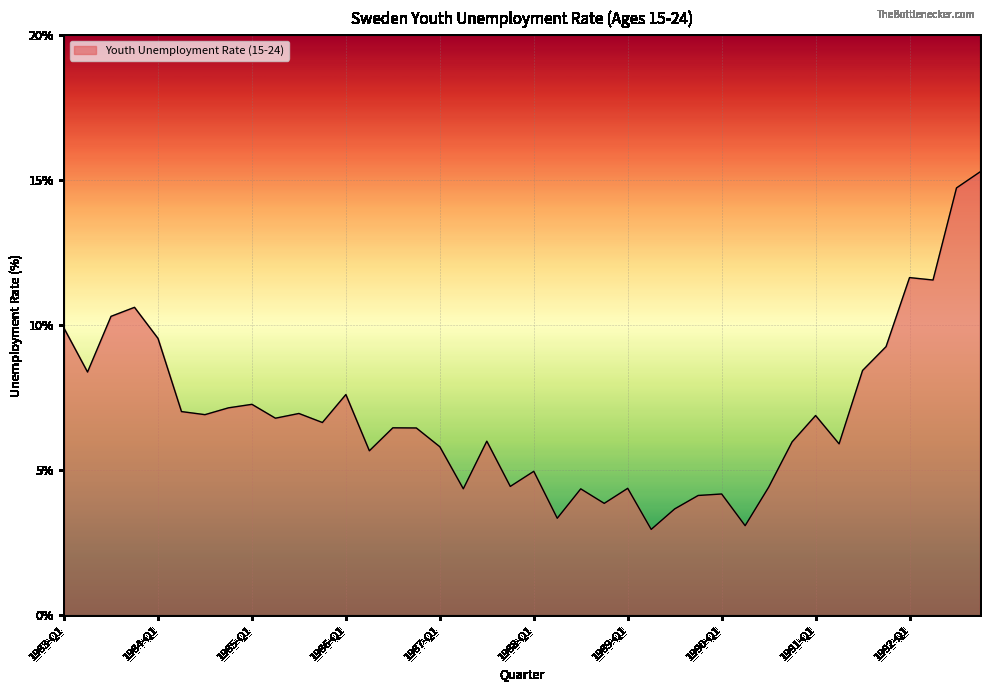

What is the difference between the maximum and minimum values?

12.3